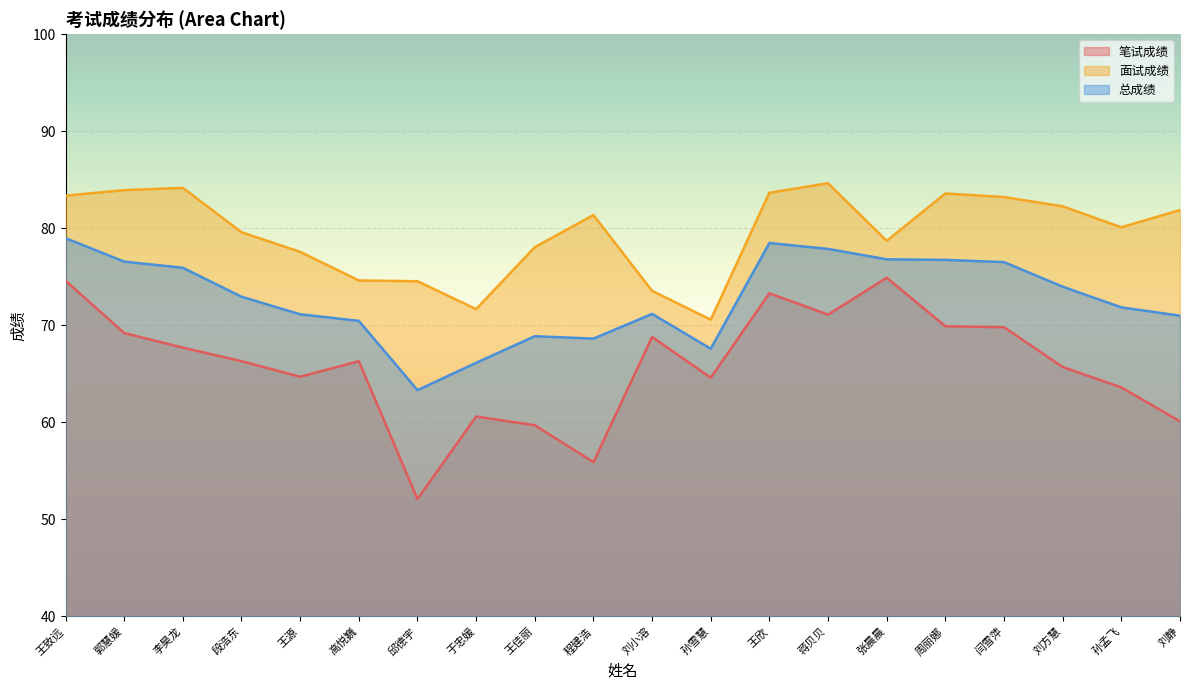

What position from the right is 孙孟飞?

2